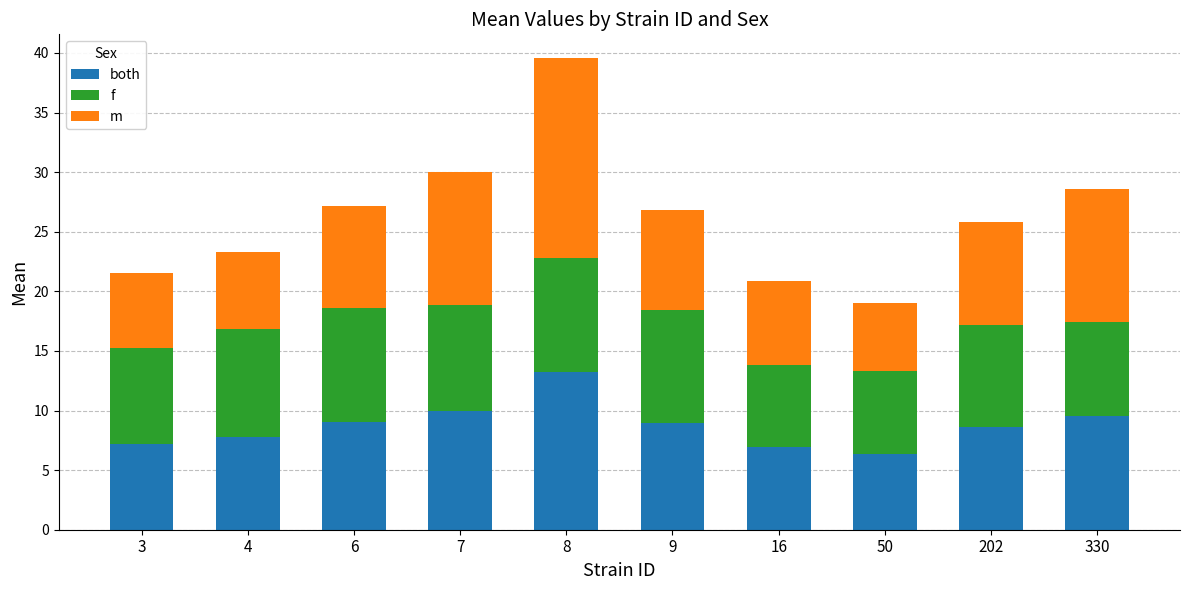

What is the total value across all series at 330?

28.6